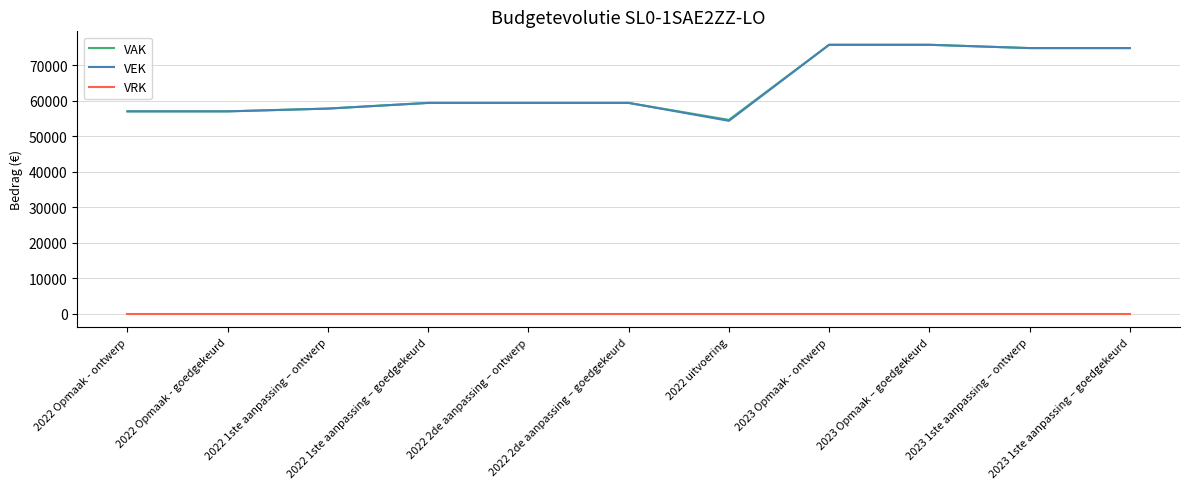

What is the lowest value of the VEK series?

54361